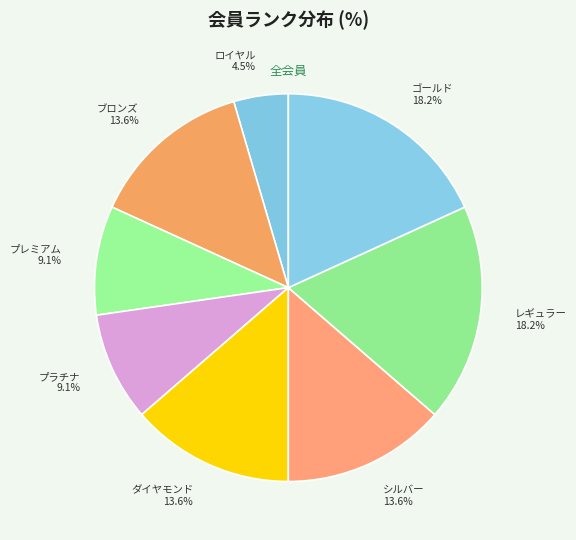

How much of the chart is everything except ロイヤル 4.5%?

95.5%